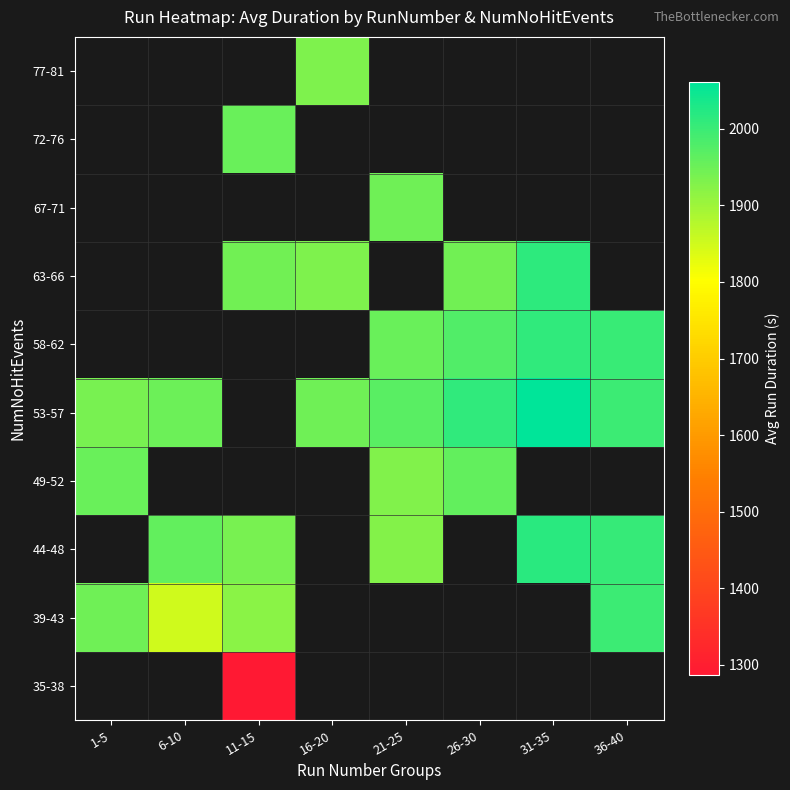

What is the minimum value for 39-43?

1849.5